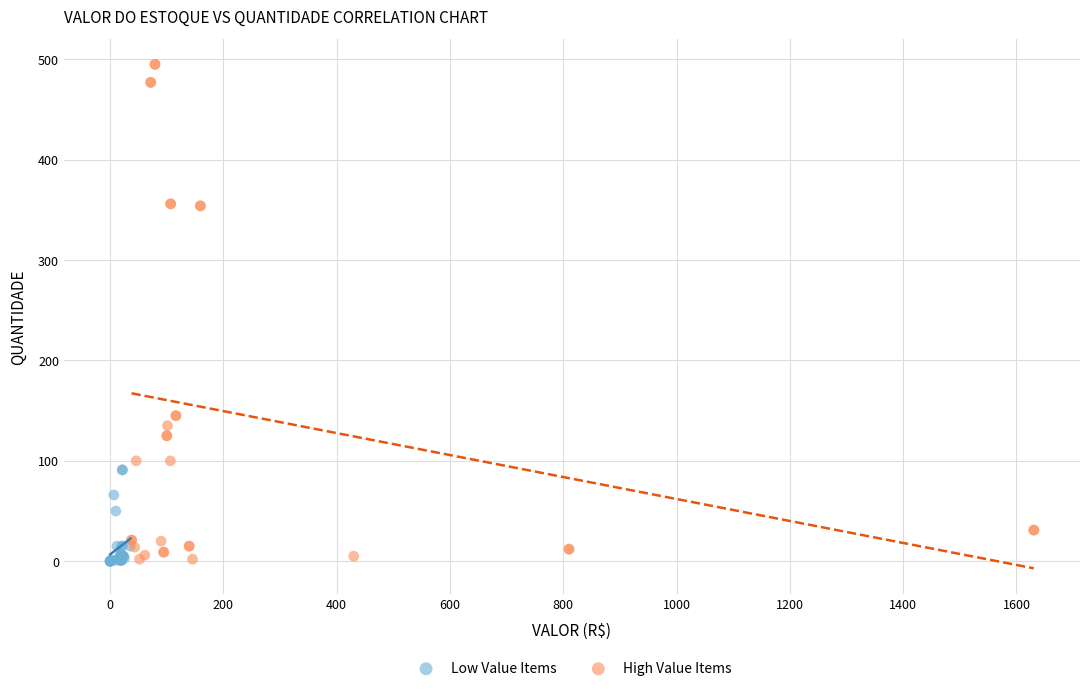

What are all the series names shown in the legend?

Low Value Items, High Value Items